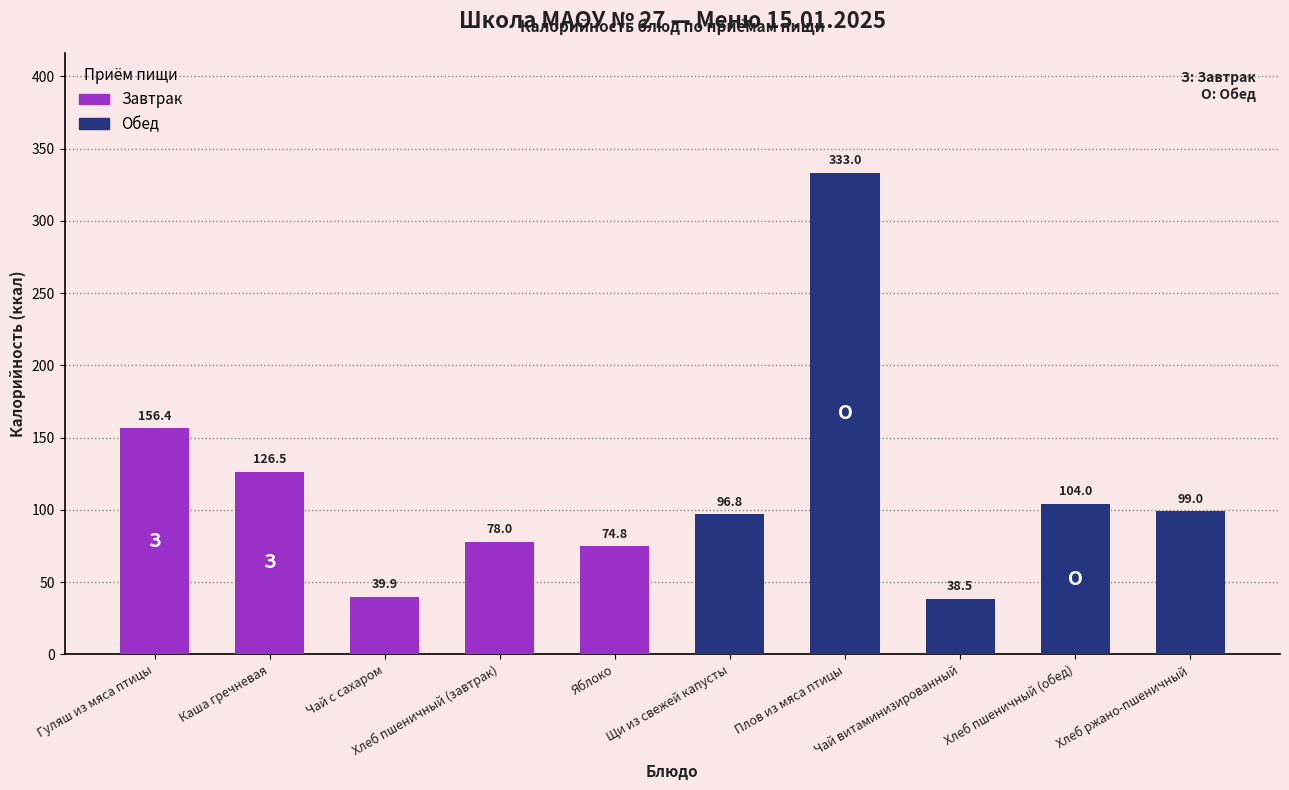

Does the chart contain any negative values?

No